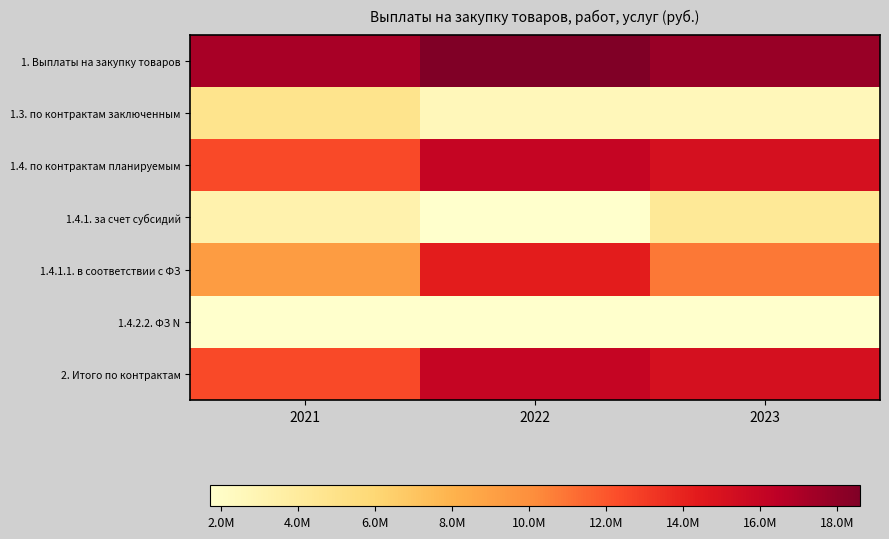

Reading left to right, list all the values displayed in this chart.

1. Выплаты на закупку товаров: 2021=17195158.9	2022=18596082.9	2023=17702007.4
1.3. по контрактам заключенным: 2021=4785127.3	2022=2598511.3	2023=2598511.3
1.4. по контрактам планируемым: 2021=12410031.5	2022=15997571.7	2023=15103496.1
1.4.1. за счет субсидий: 2021=3174582.2	2022=1718502.0	2023=4265852.0
1.4.1.1. в соответствии с ФЗ: 2021=9235449.3	2022=14279069.7	2023=10837644.1
1.4.2.2. ФЗ N: 2021=0.0	2022=0.0	2023=0.0
2. Итого по контрактам: 2021=12410031.5	2022=15997571.7	2023=15103496.1